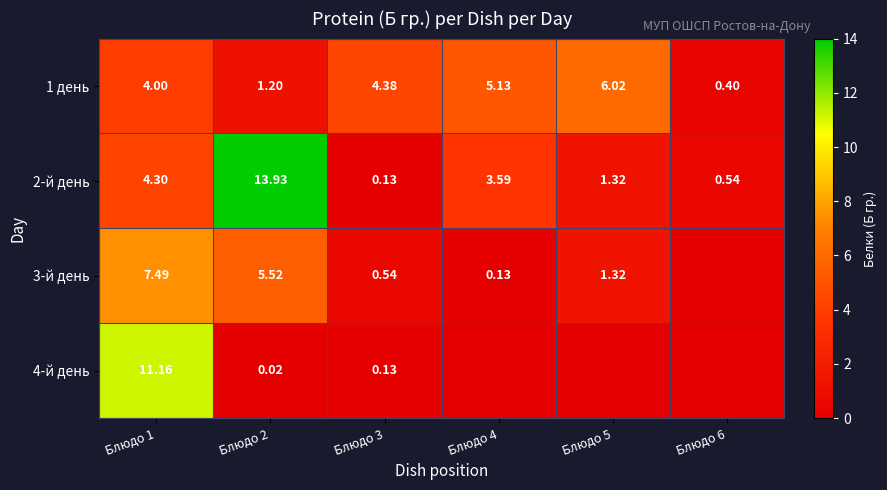

What value does the 2-й день series have at Блюдо 4?

3.6